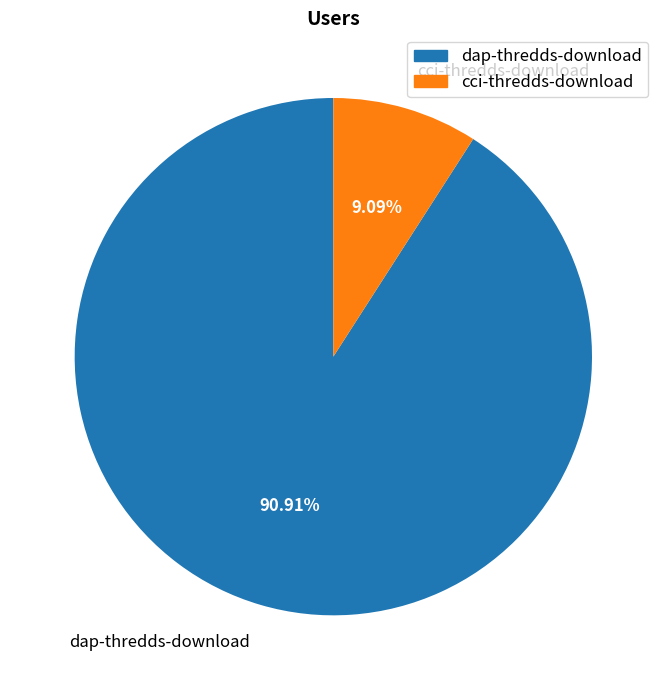

True or false: dap-thredds-download accounts for 91% of the total.

True